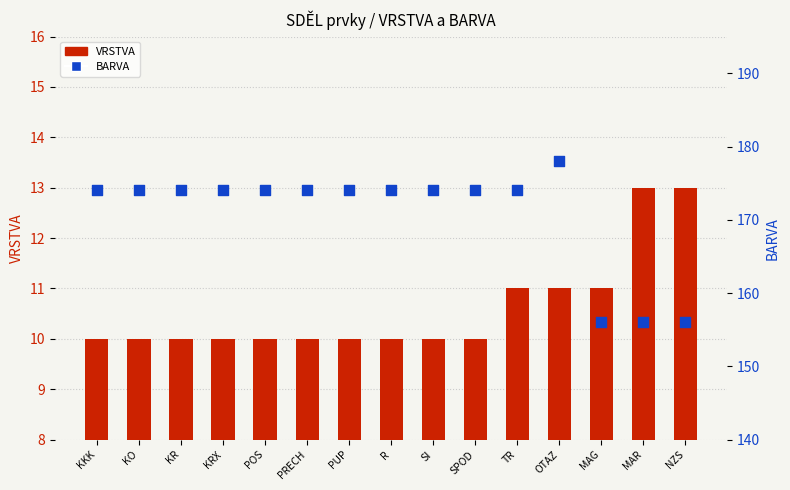

Which series contains the highest Y value?

BARVA